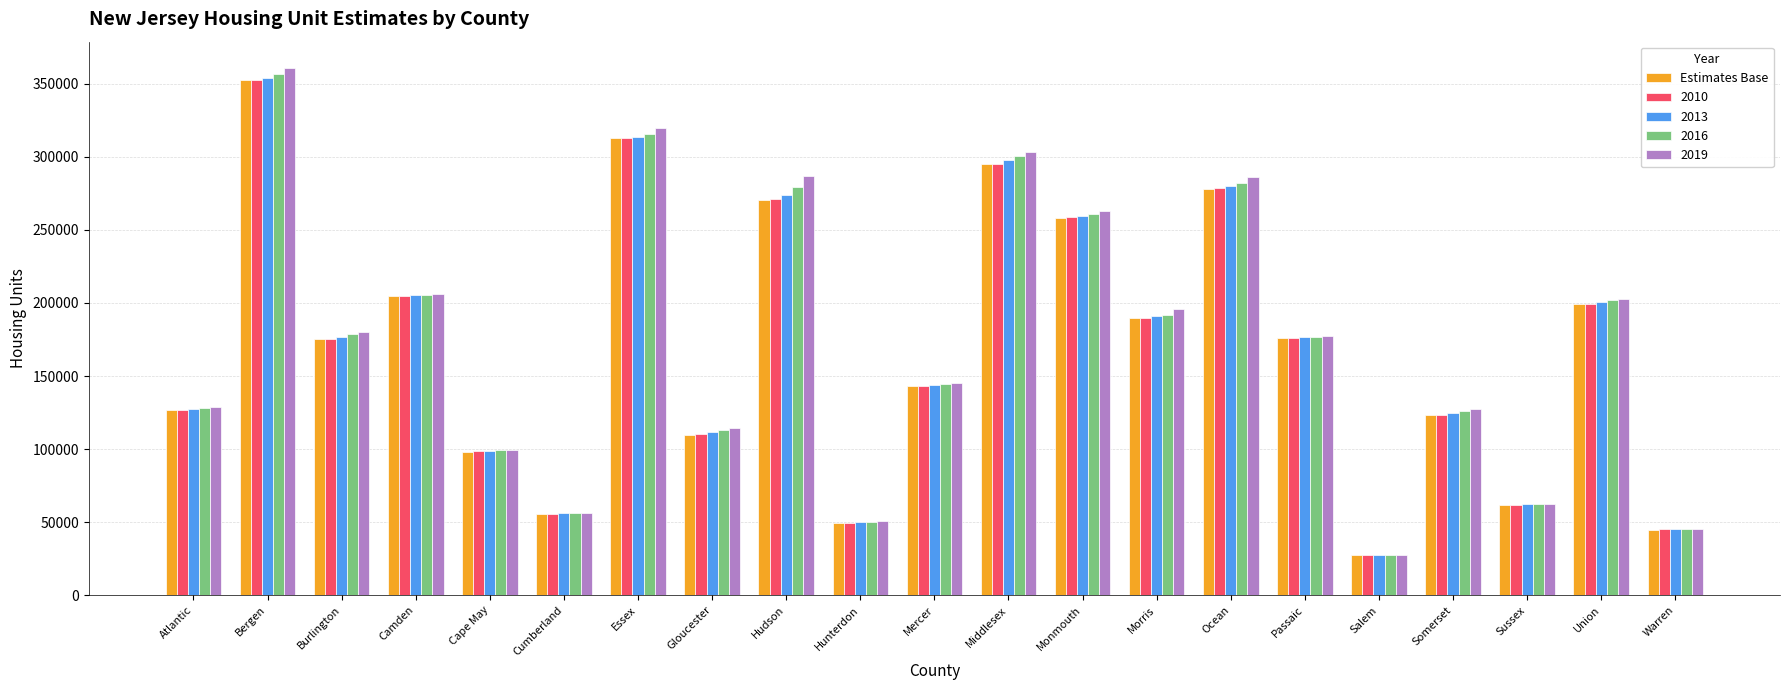

Between Ocean and Union, which series saw the biggest shift?

2019